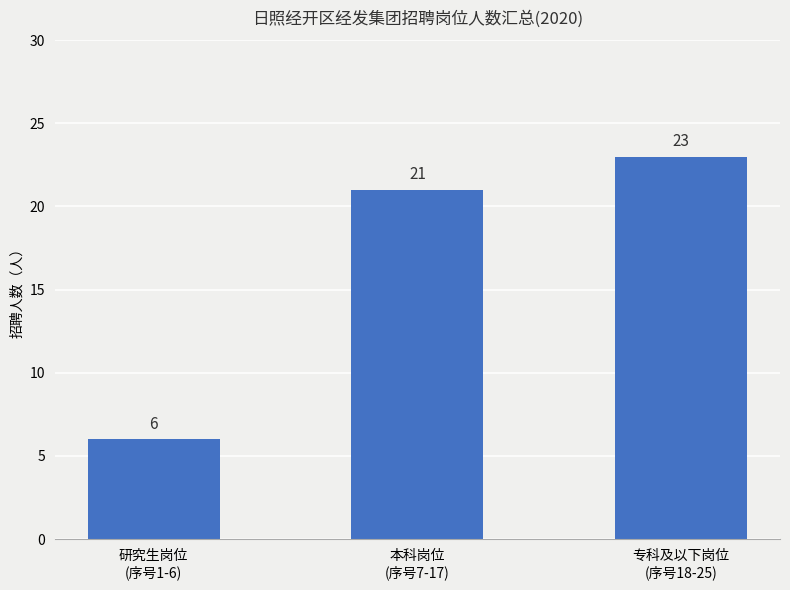

What is the smallest value displayed?

6